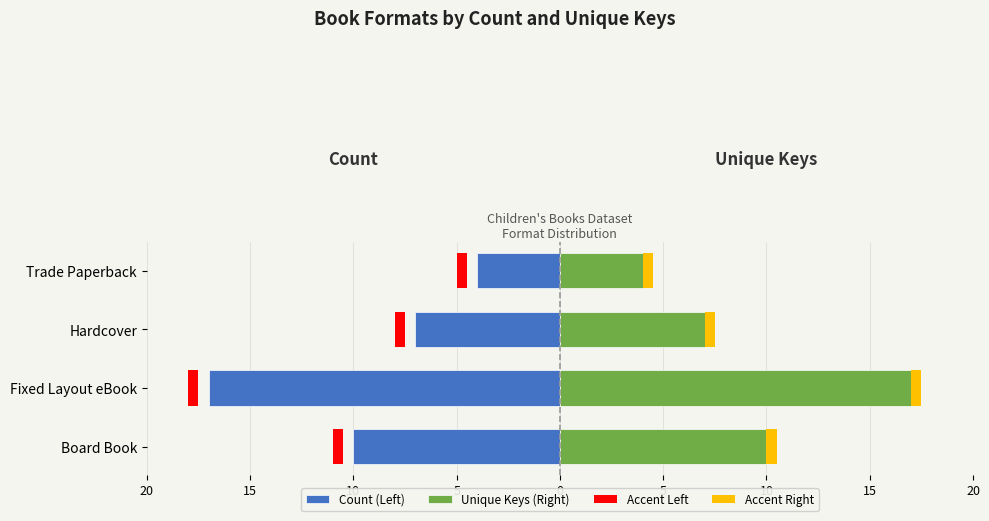

Is it true that Accent Left equals 0.6 at 10?

True